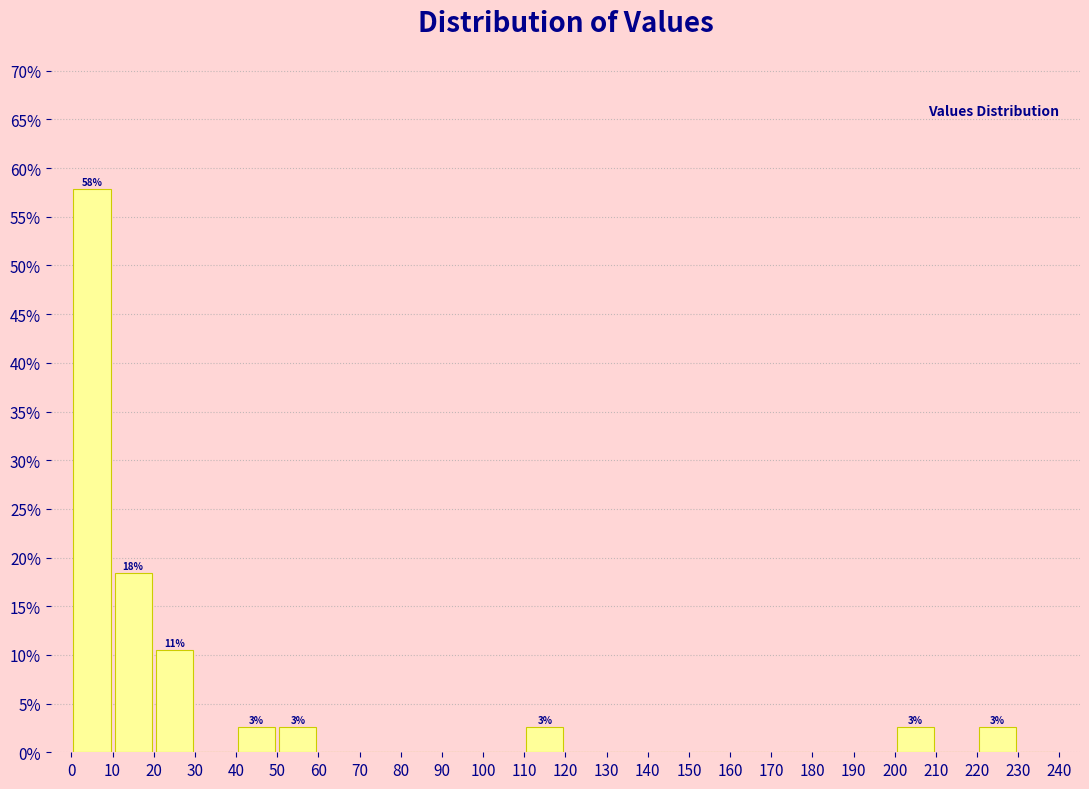

Over which range of the x-axis is the bar tallest?

0 to 10